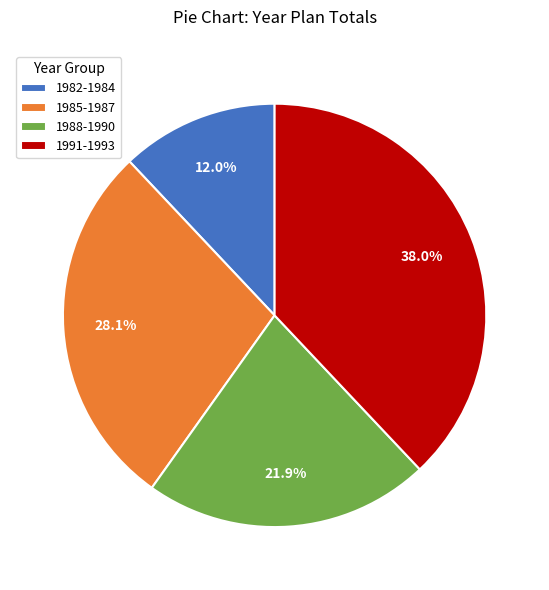

Does any single category account for the majority?

No